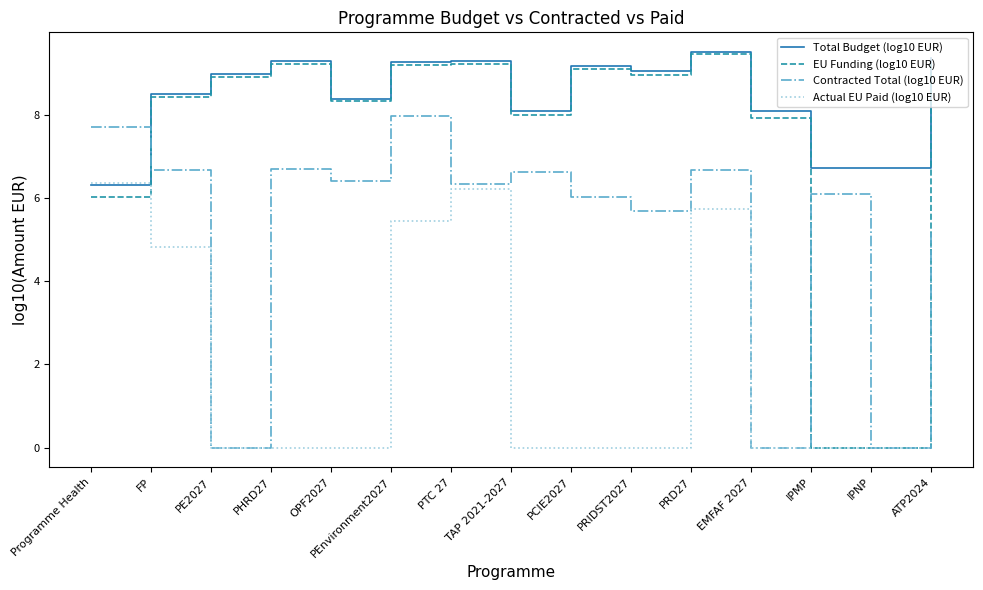

What is the spread (max minus min) of values at Programme Health?

1.7